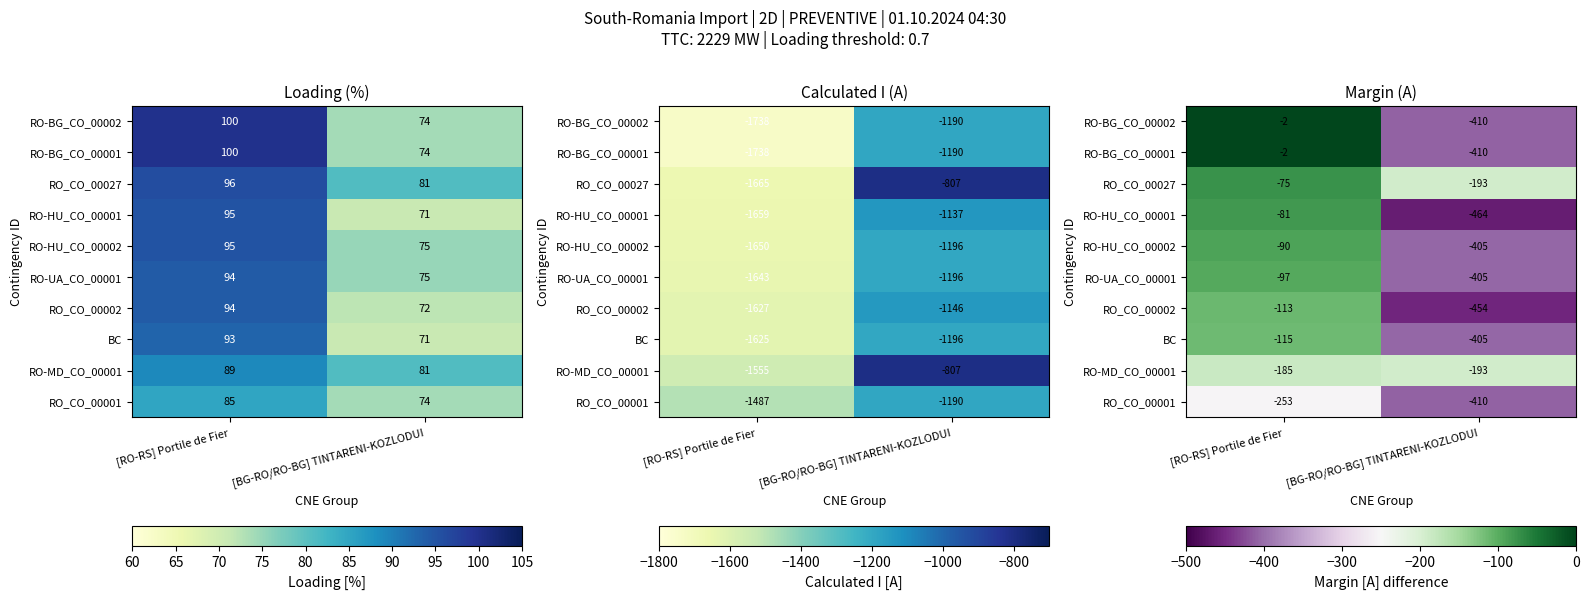

Count the RO_CO_00002 values in the range -454 to -113.

2